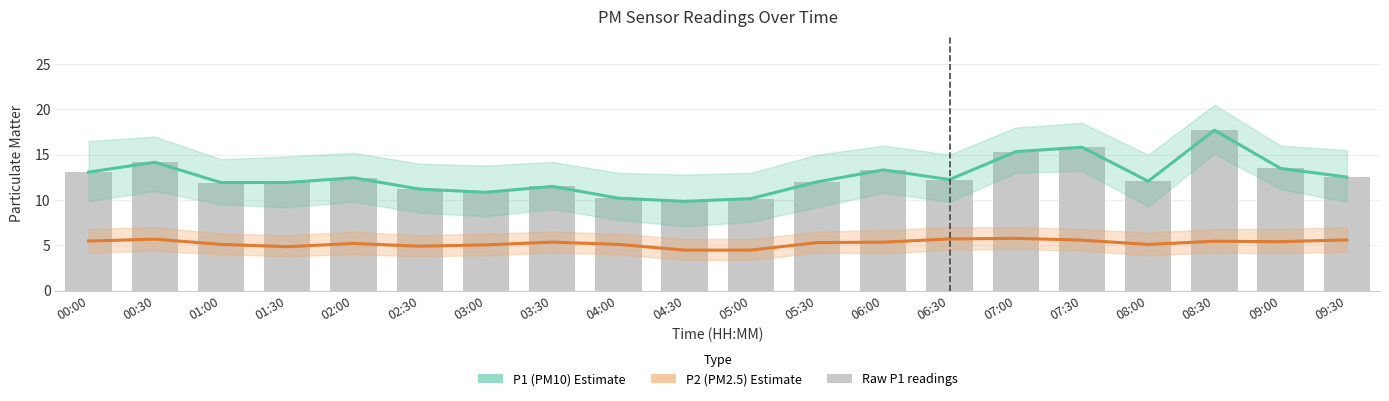

The P1 (PM10) series shows 14.2 at 00:30. True or false?

True